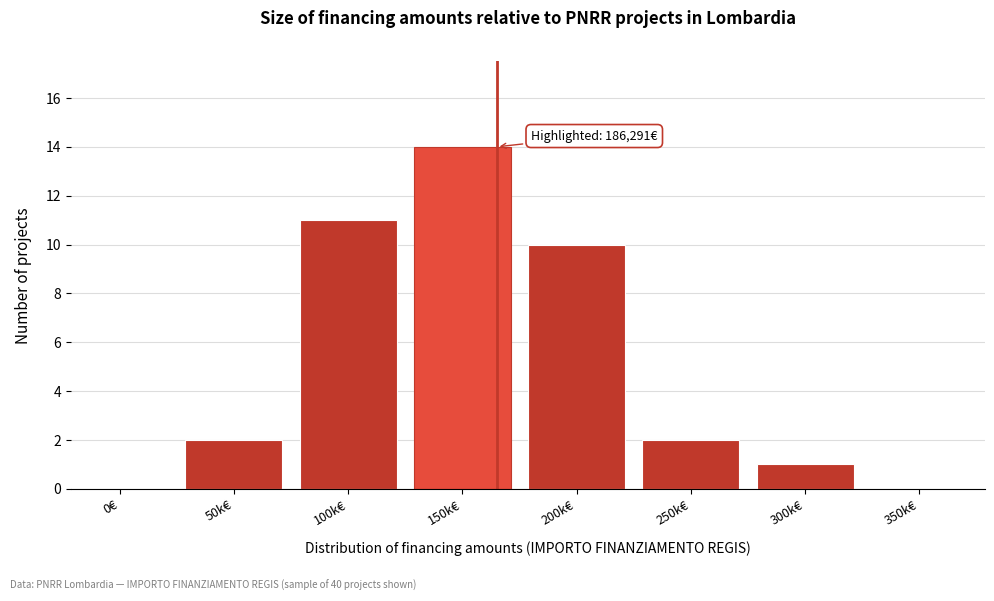

Reading left to right, what are all the values shown in this chart?

0€=0	50k€=2	100k€=11	150k€=14	200k€=10	250k€=2	300k€=1	350k€=0